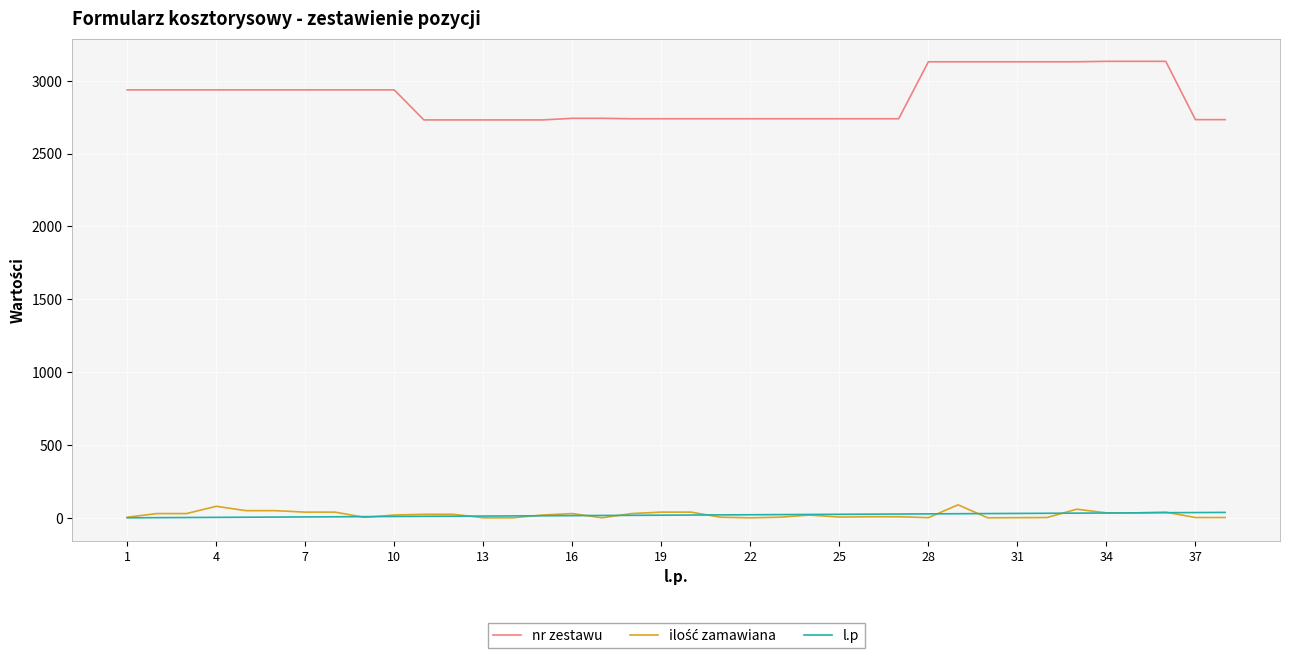

Which series has the widest spread of values?

nr zestawu